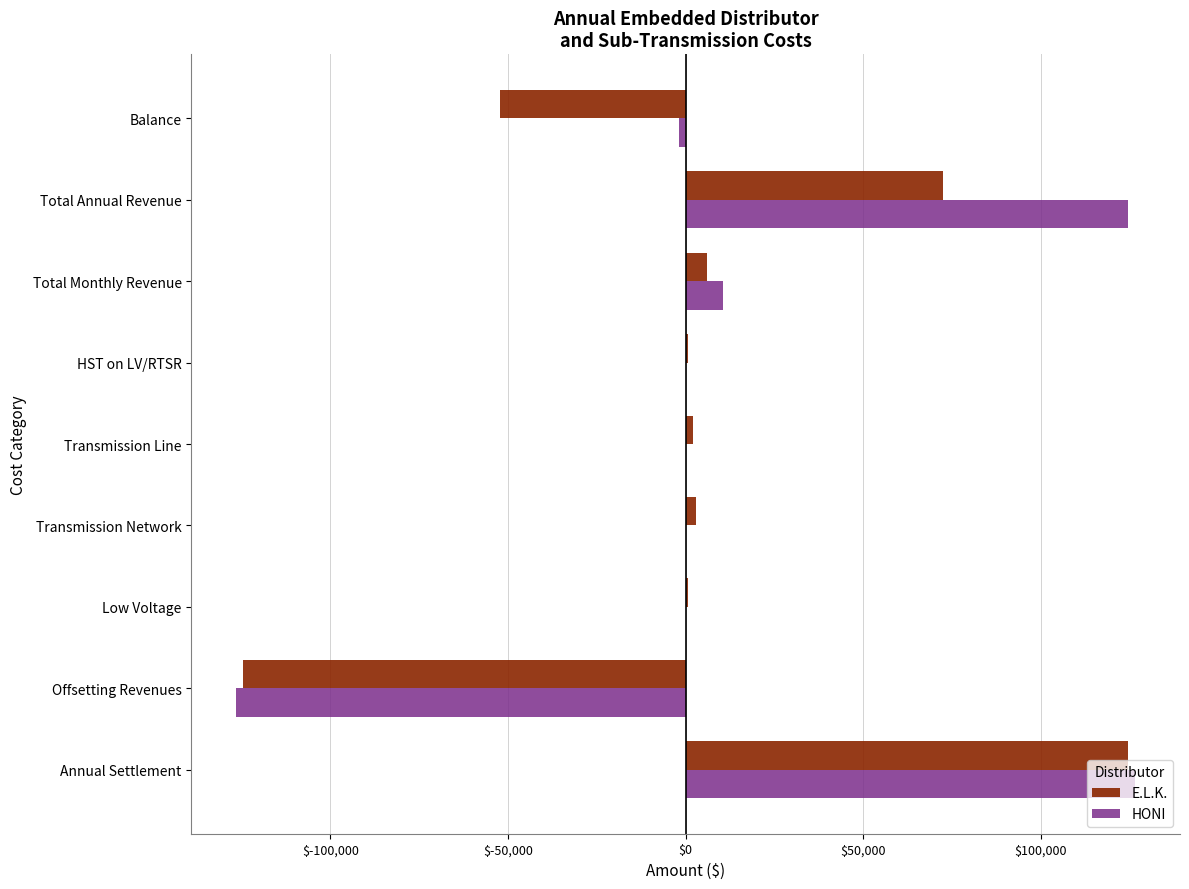

What is the greatest value displayed?

126495.3